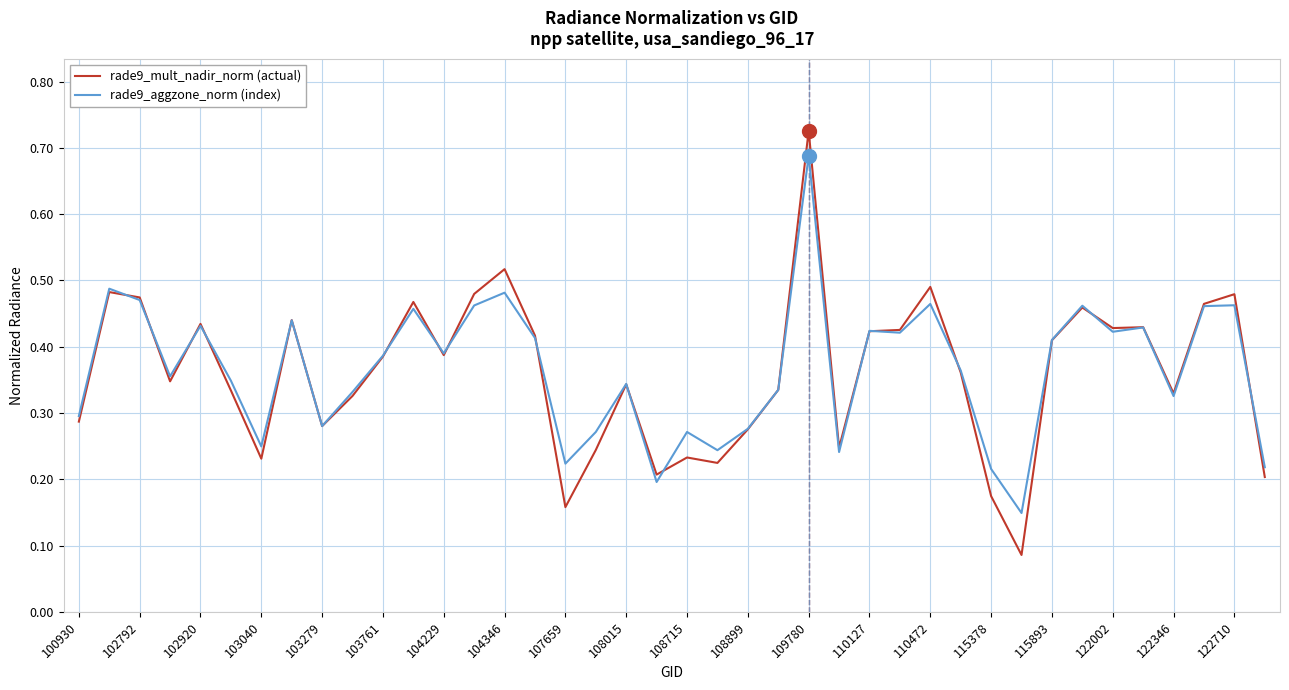

Which series has the widest spread of values?

rade9_mult_nadir_norm (actual)